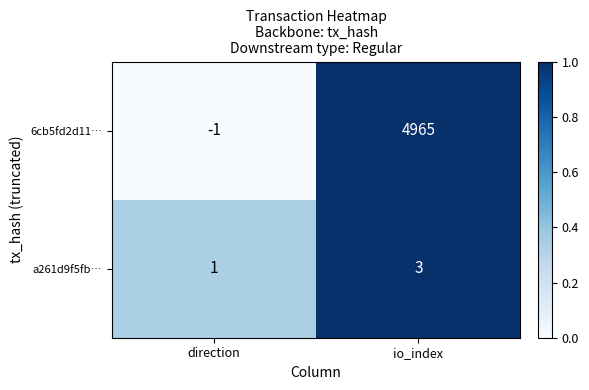

Where is a261d9f5fb… nearest to the value 2?

direction